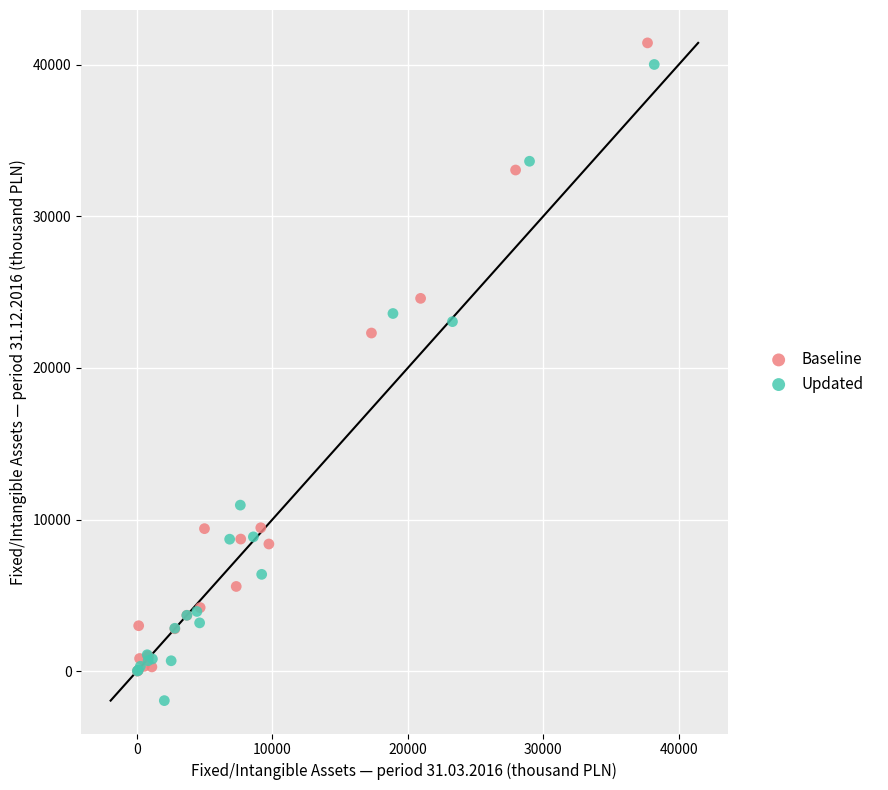

Which series contains the lowest Y value?

Updated